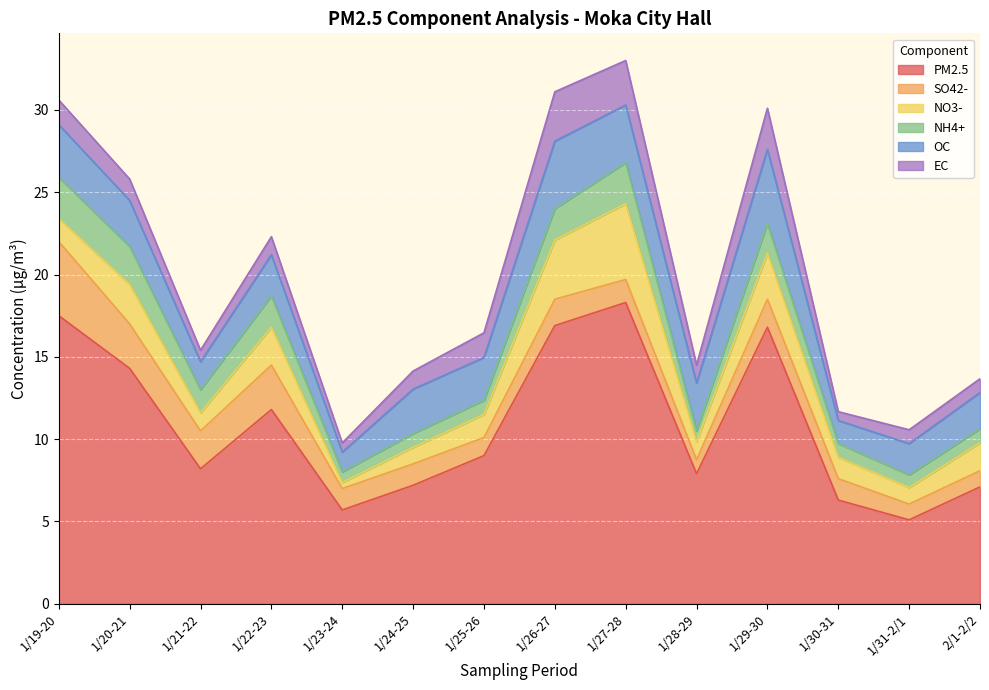

The NO3- series shows 2.8 at 1/29-30. True or false?

True